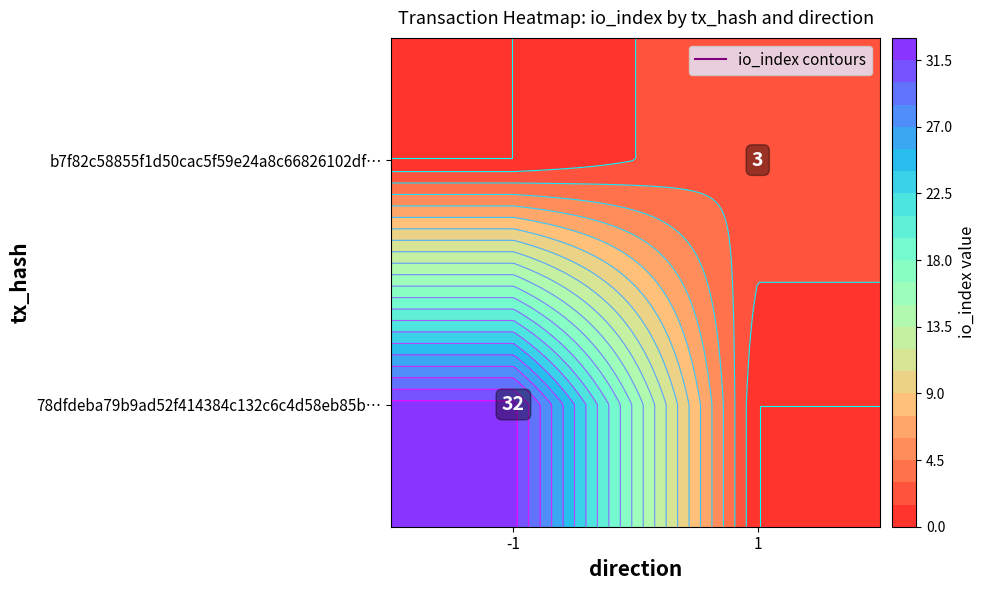

Which series changed the most between direction and io_index?

78dfdeba79b9ad52f414384c132c6c4d58eb85b